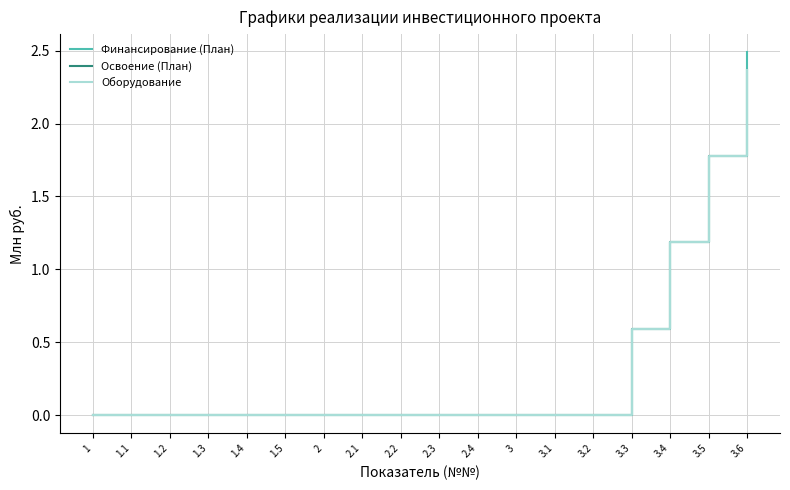

What position from the right is 3.6?

1